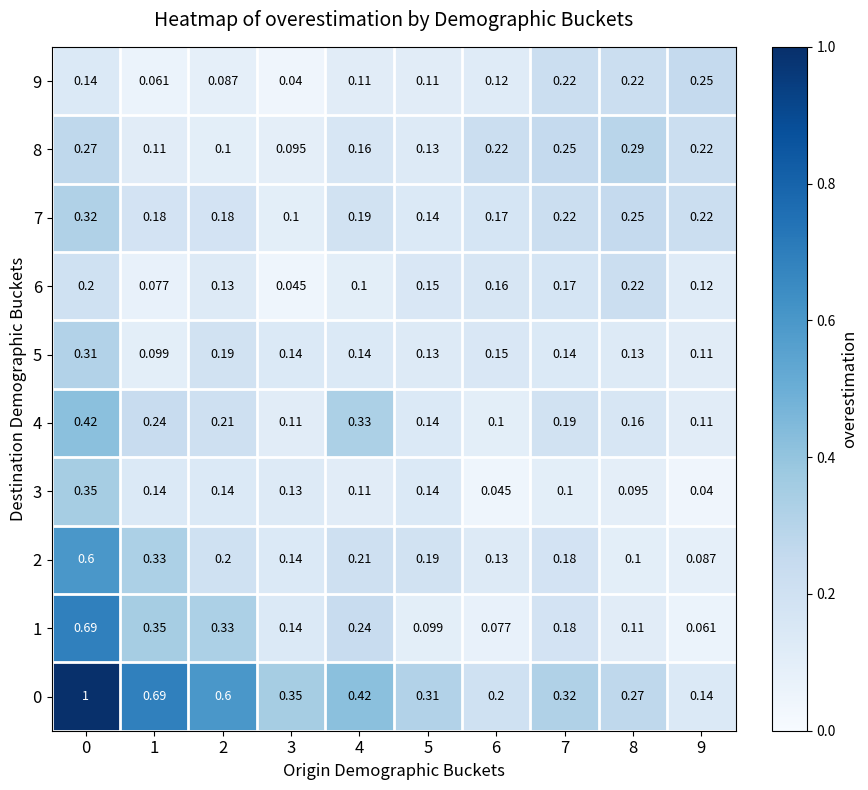

Is the value of 7 at 6 greater than the value of 8 at 6?

No